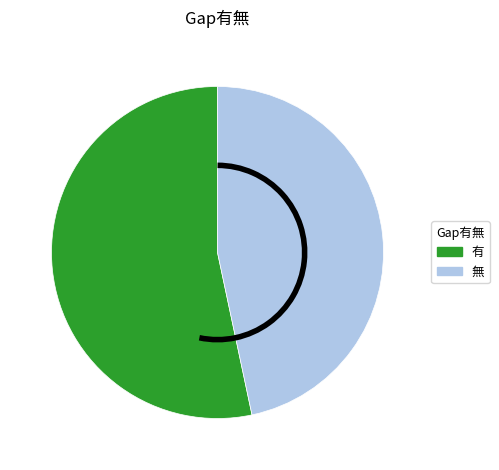

What is the smallest slice in the pie chart?

無